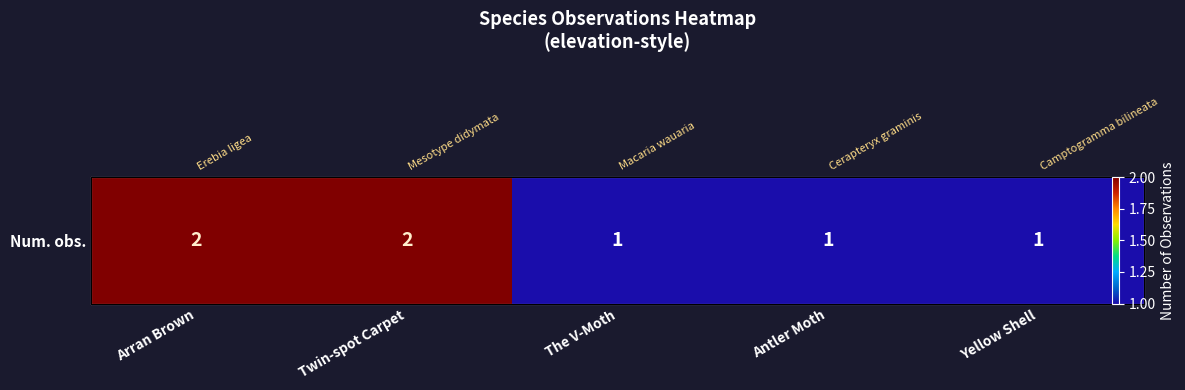

At which label is the value closest to 1?

The V-Moth